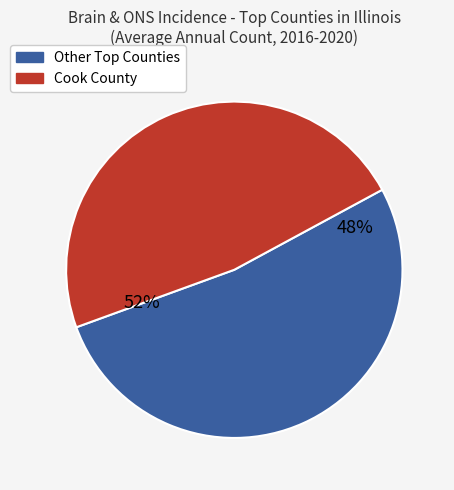

Does Kane County represent more than half of the total?

No